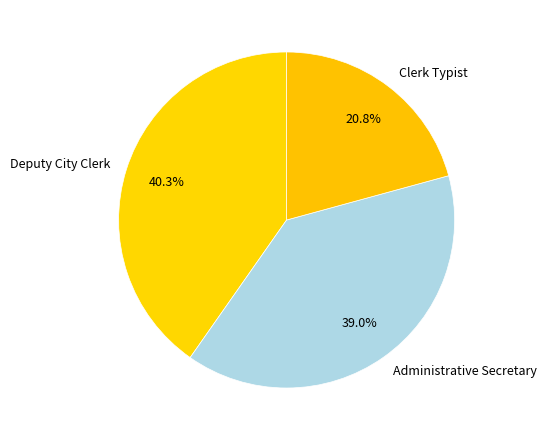

To the nearest percent, what portion does Administrative Secretary represent?

39%